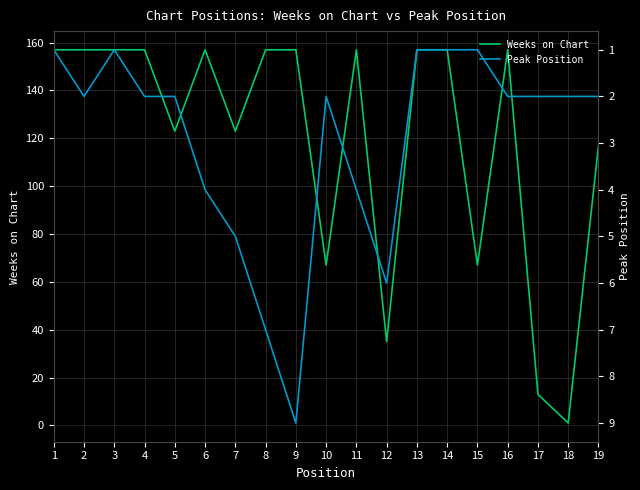

How many lines are shown in the chart?

2